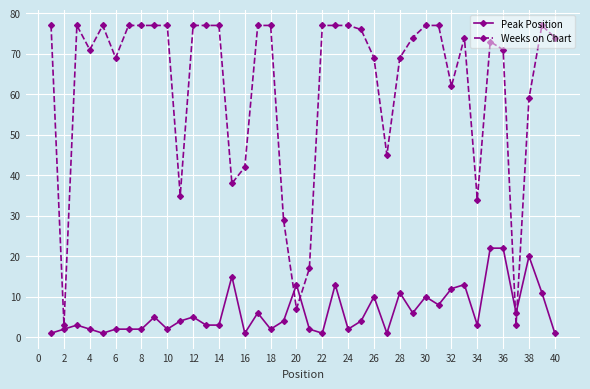

What is the maximum value shown in the chart?

77